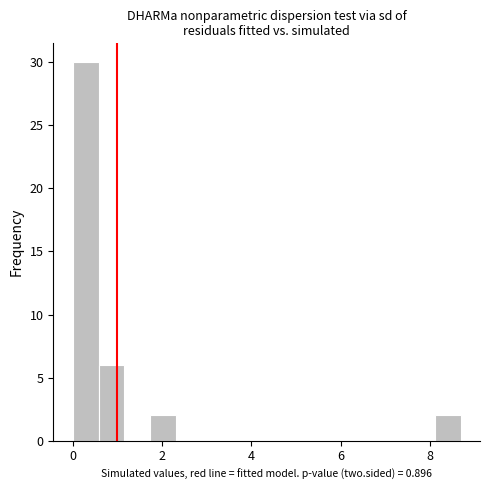

Around what value on the x-axis is the tallest bar? Give the approximate position of its centre, as read against the axis.

0.2